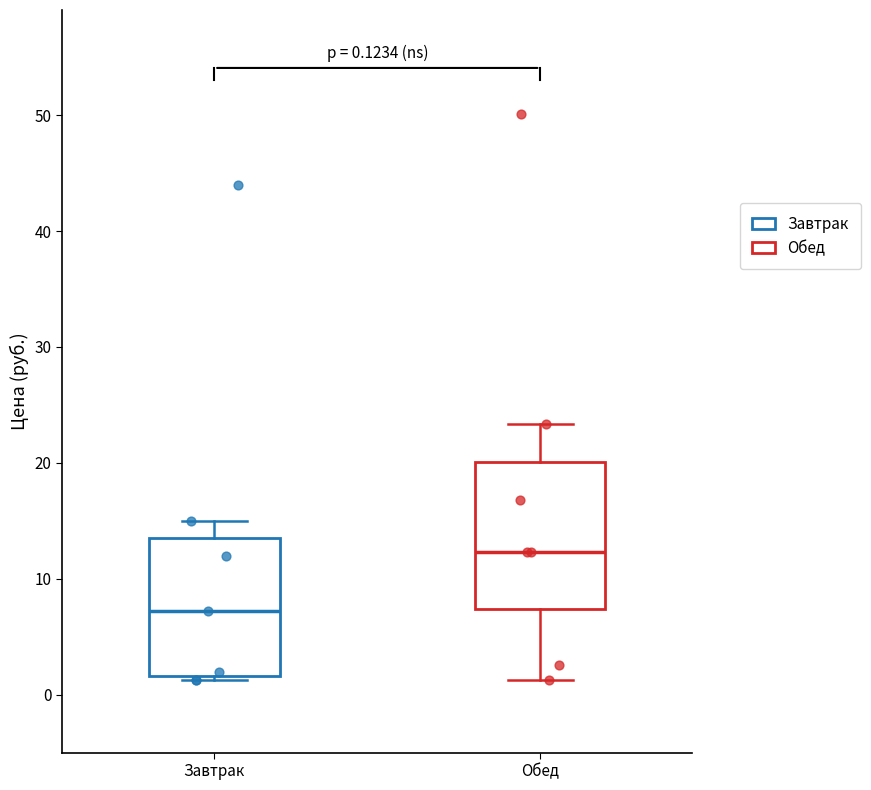

Which box's median line is the highest?

Обед